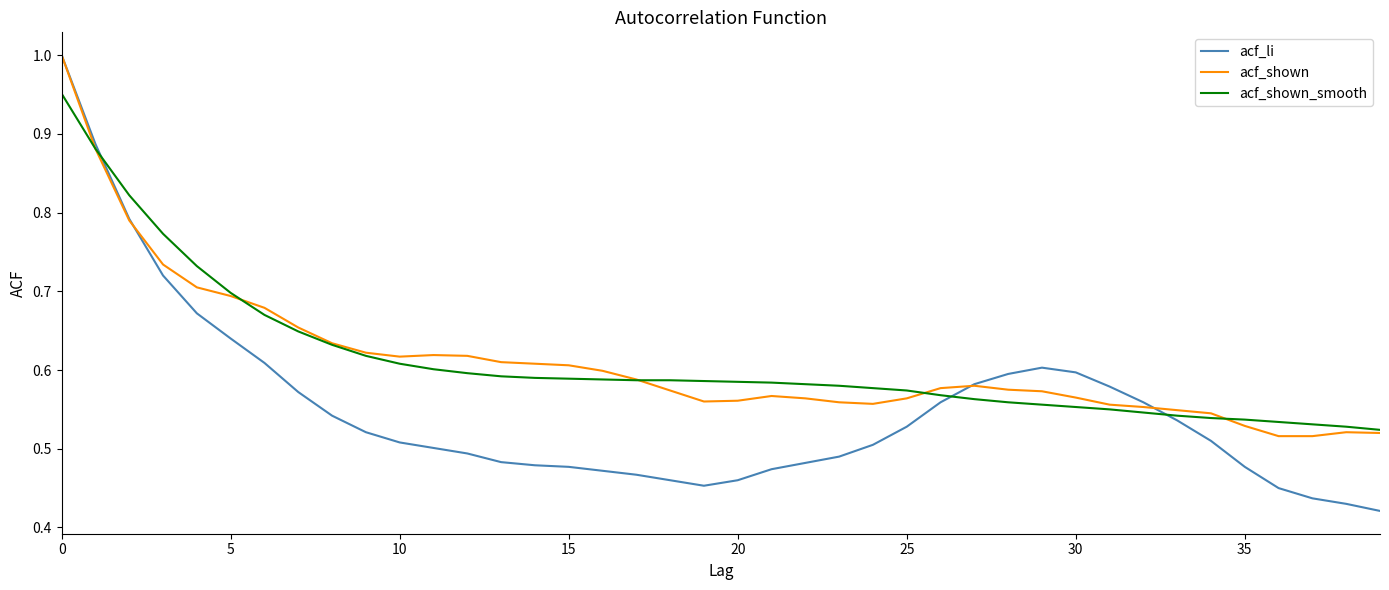

Which series has the widest spread of values?

acf_li